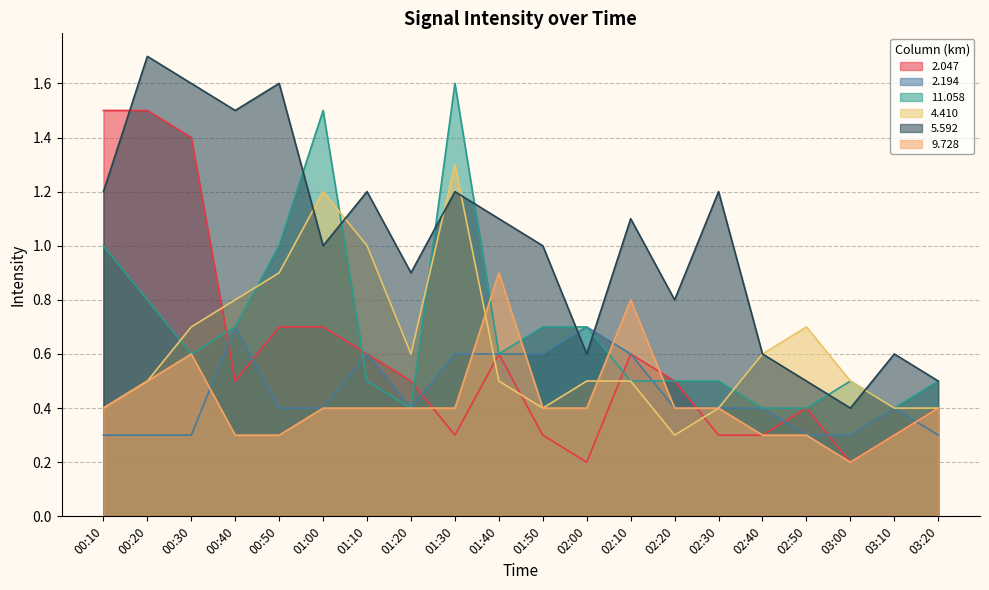

Does the chart have visible grid lines?

Yes